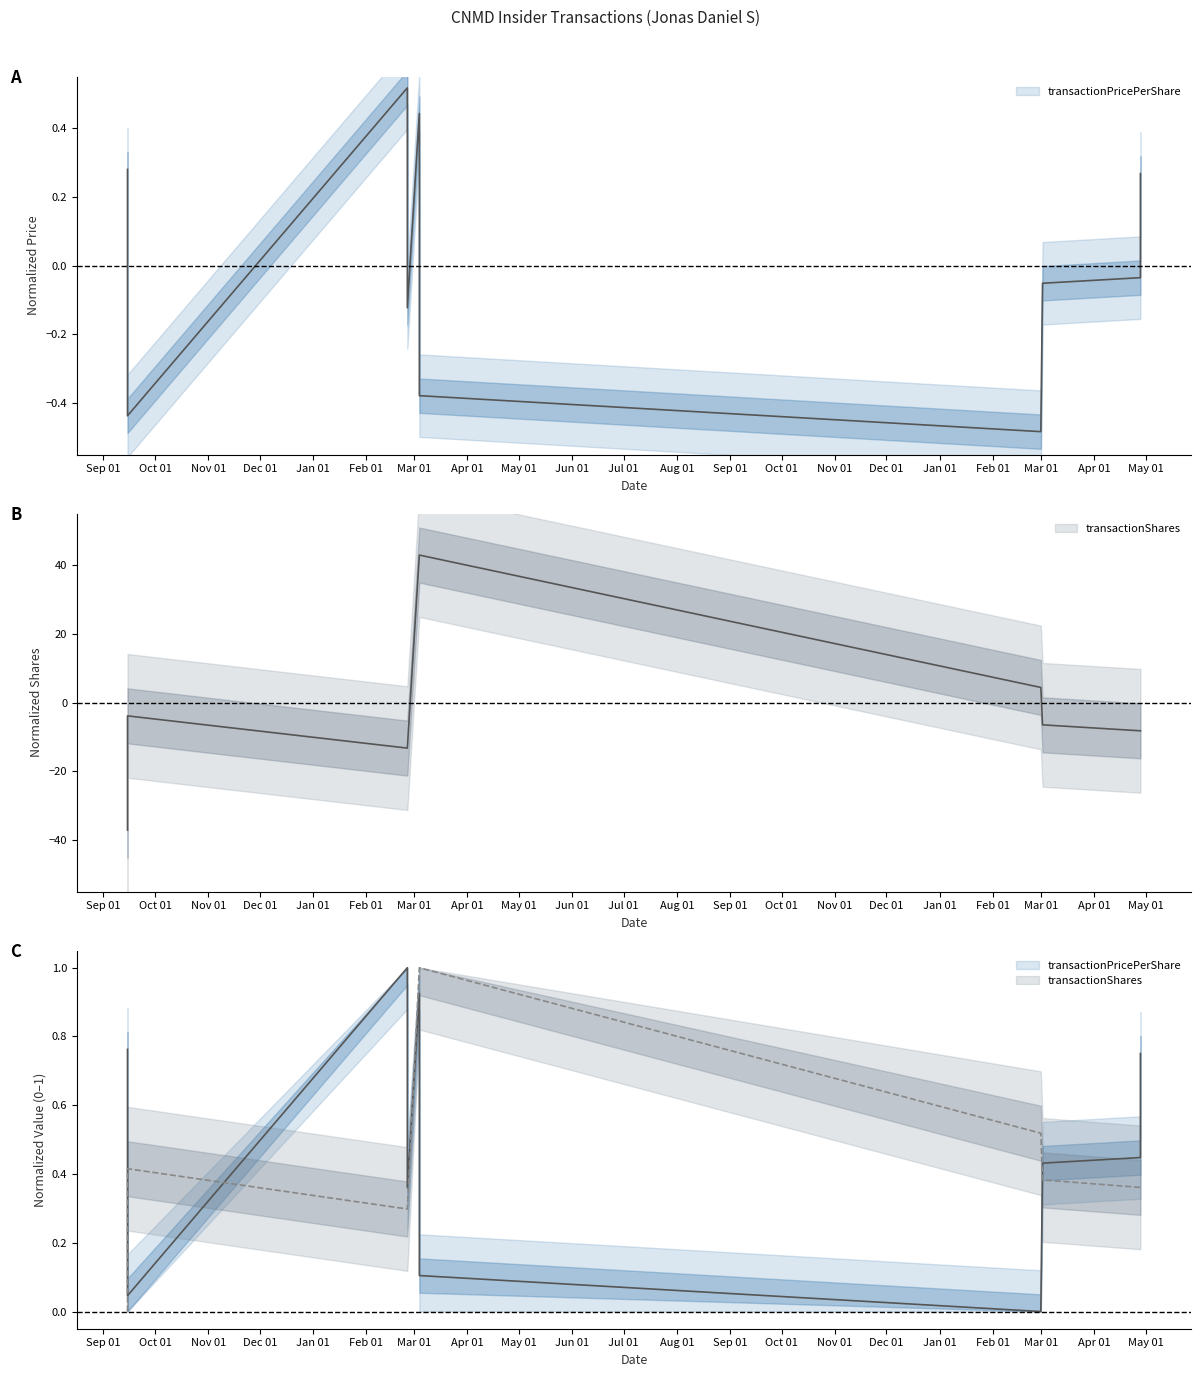

How many data points in transactionPricePerShare are above 0?

9